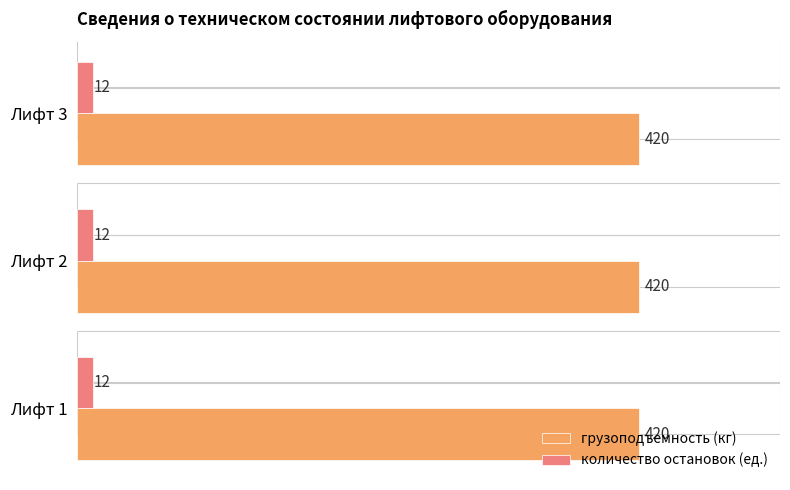

Count the number of data series in this chart.

2